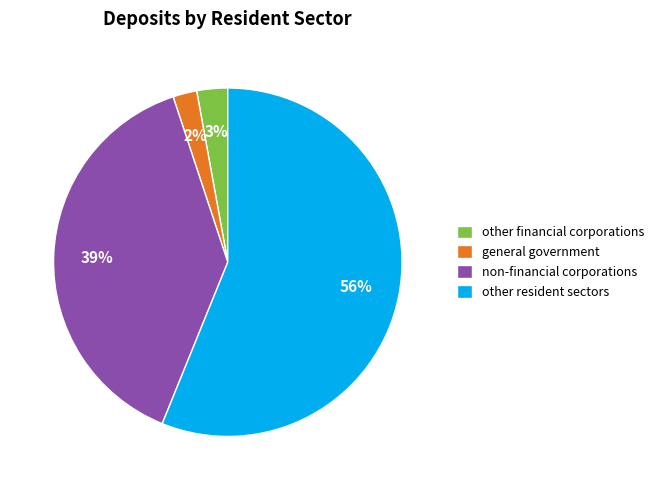

To the nearest percent, what is the difference between the non-financial corporations and general government slice percentages?

37%